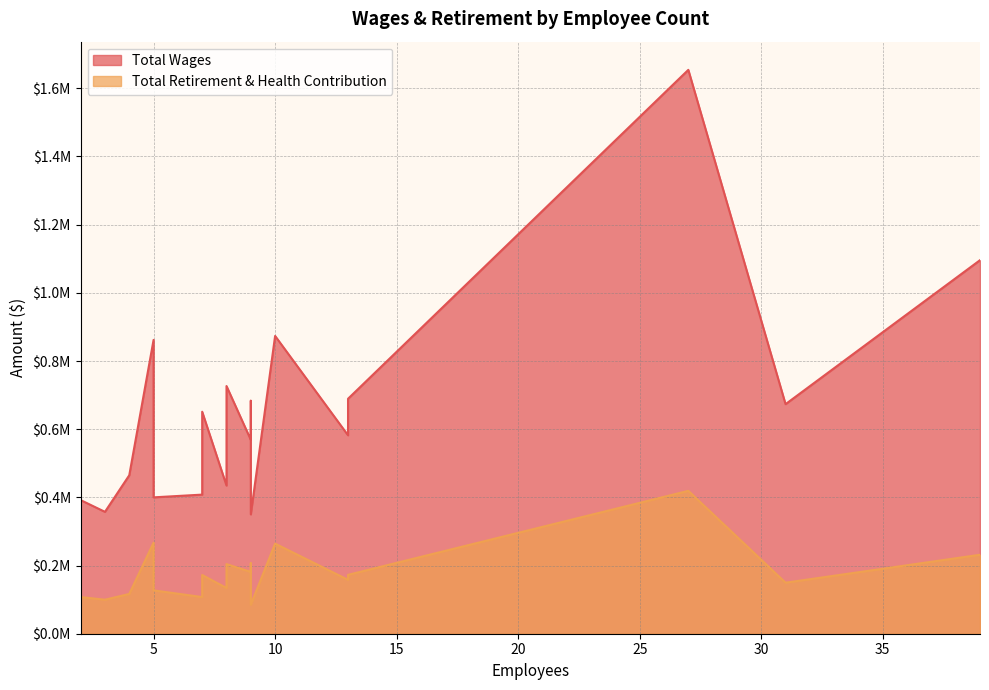

How many data points in Total Wages are above 582079?

9